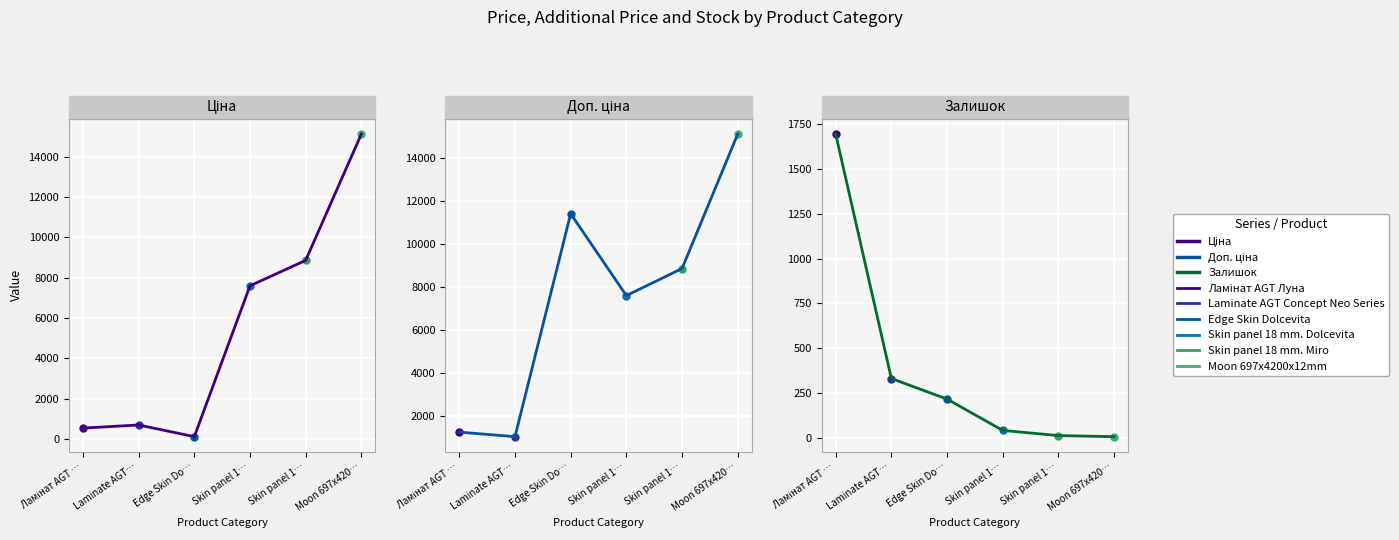

Which category has the lowest value in the Ціна series?

Edge Skin Do…